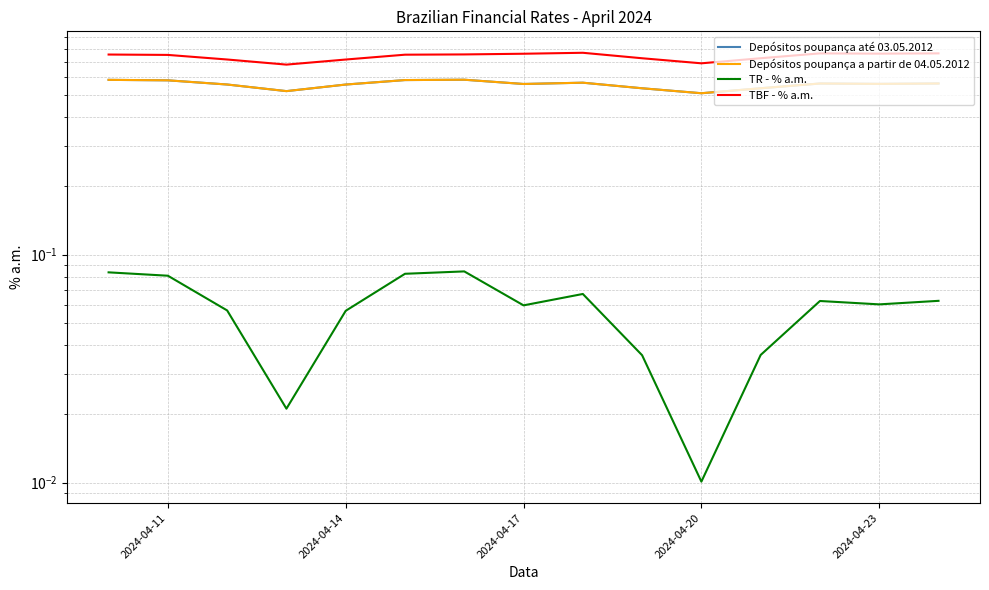

True or false: TBF - % a.m. has a value of 1.1 at 2024-04-11.

False